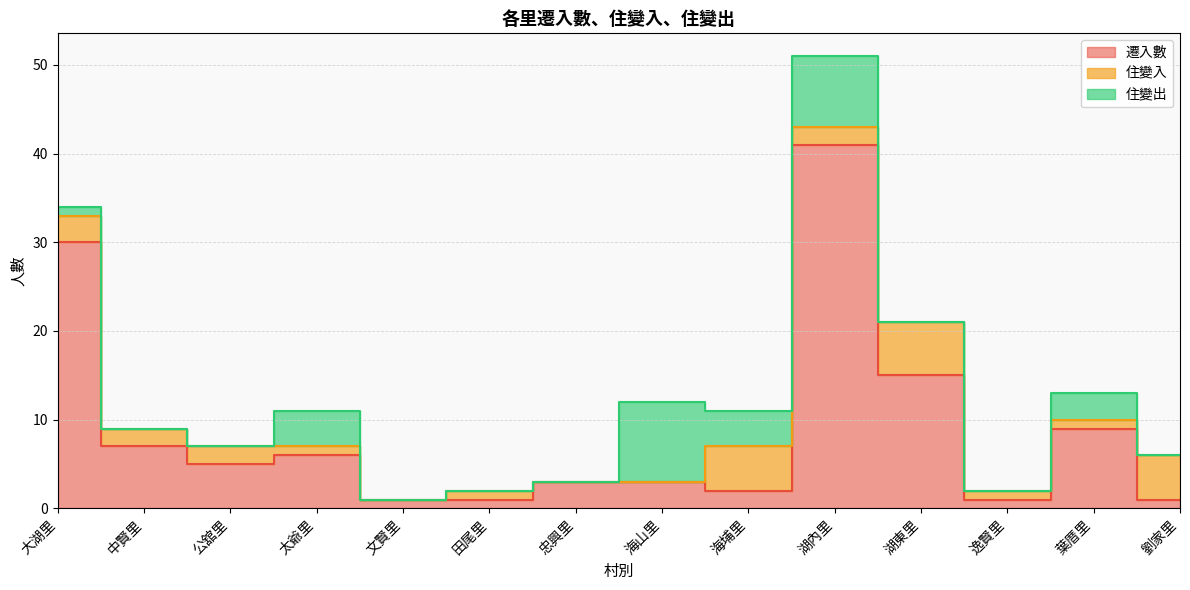

True or false: 住變出 has a value of 4 at 葉厝里.

False